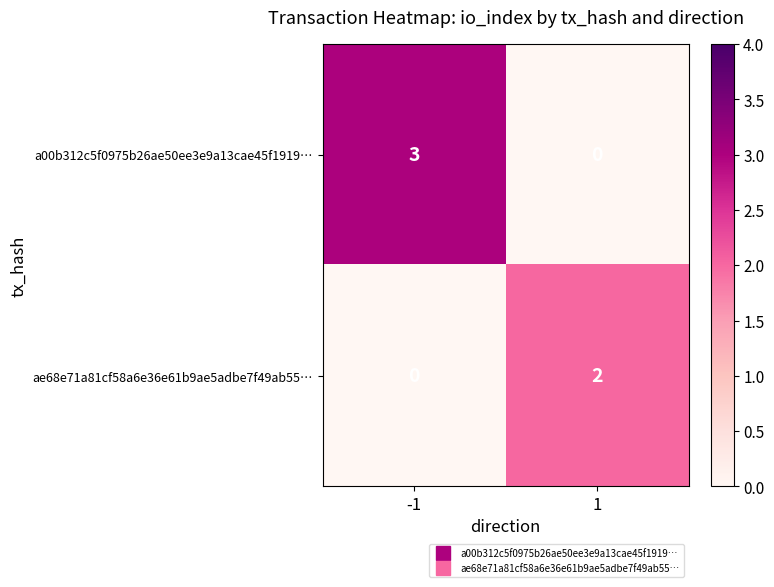

What is the greatest value displayed?

3